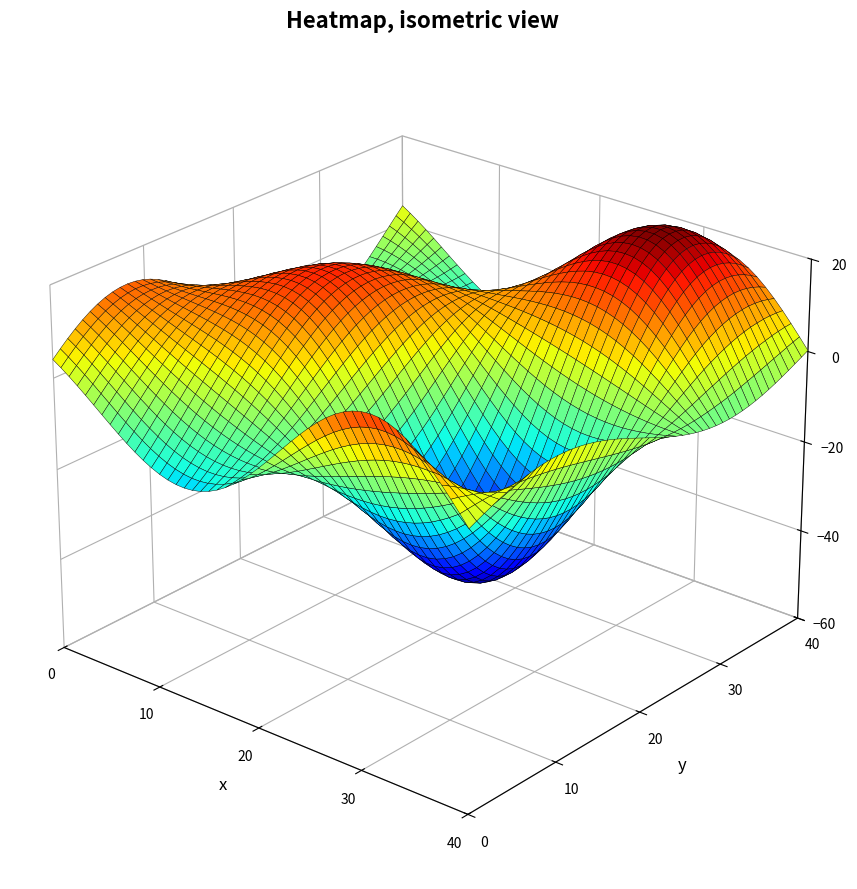

What is the sum of all 79783 values?

829